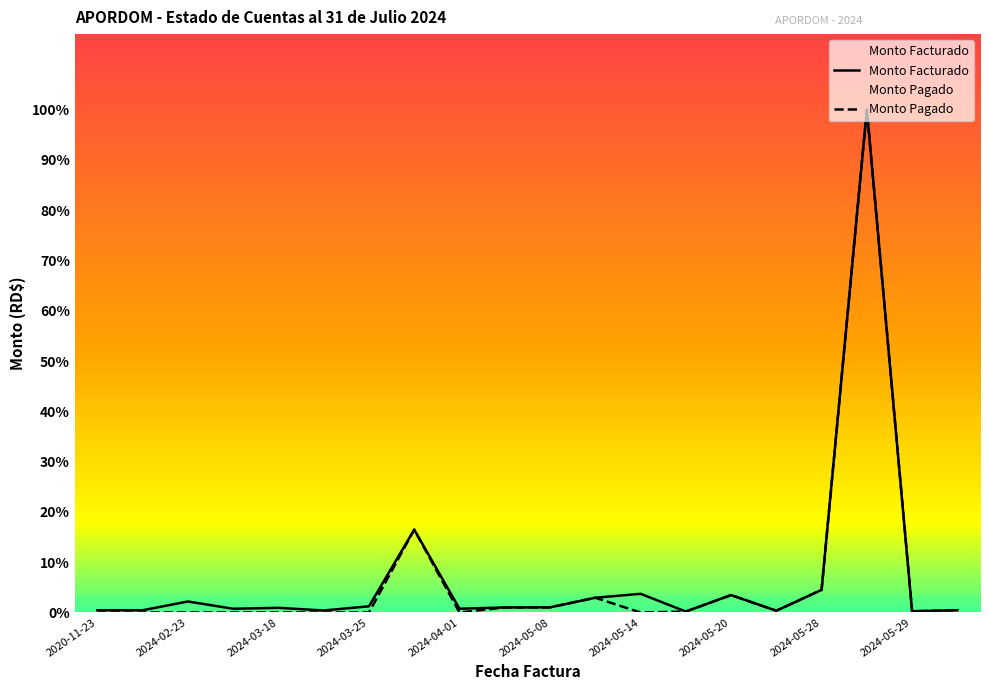

Does the chart display data point markers on the line(s)?

No